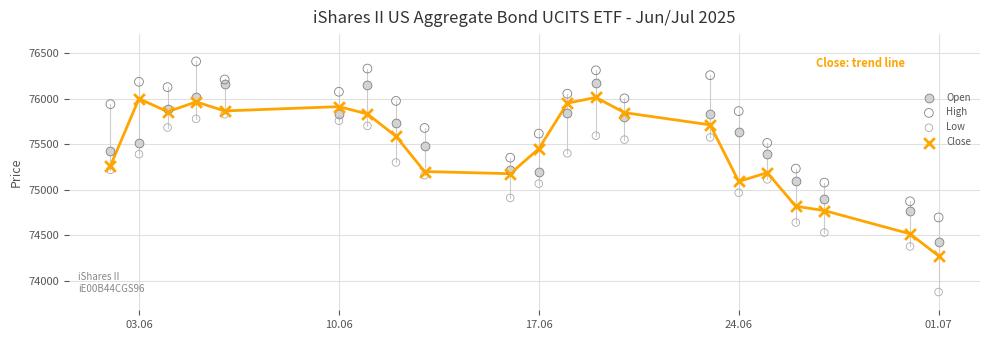

Which series reaches the maximum Y coordinate?

High